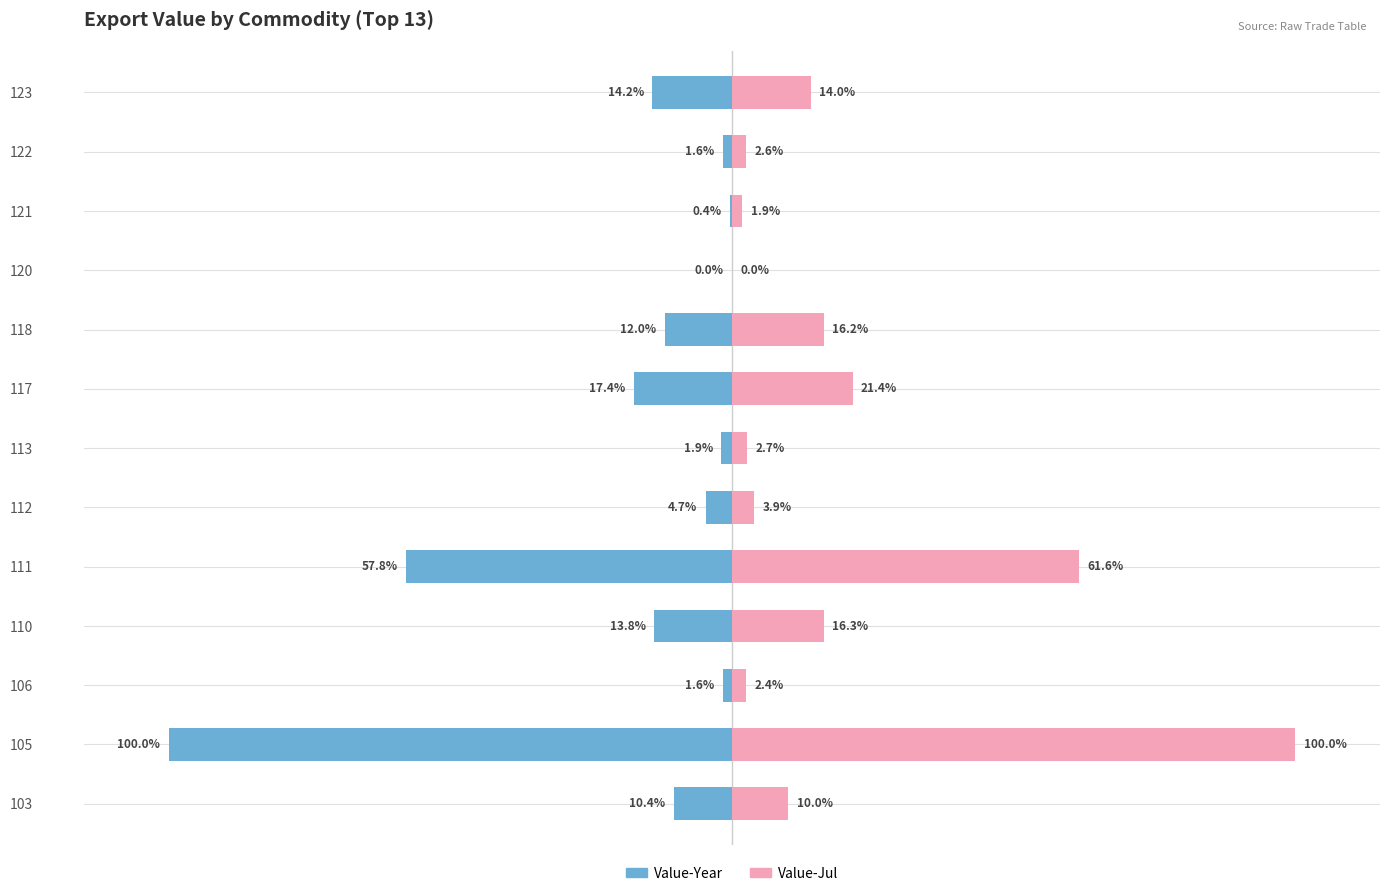

How many values in the Value-Jul series are below 9?

6